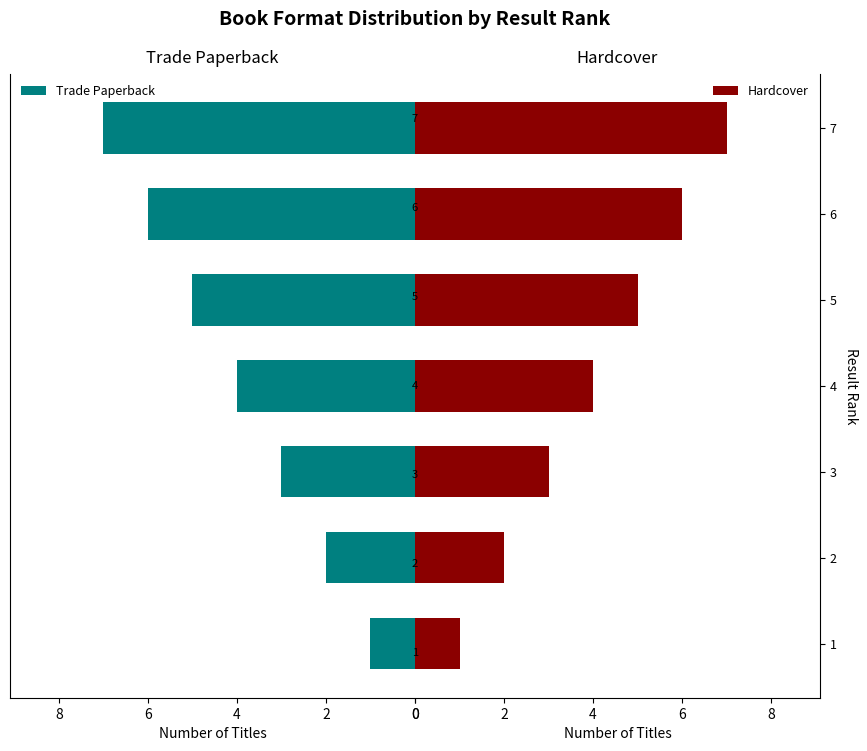

Which series has the largest total across all categories?

Trade Paperback